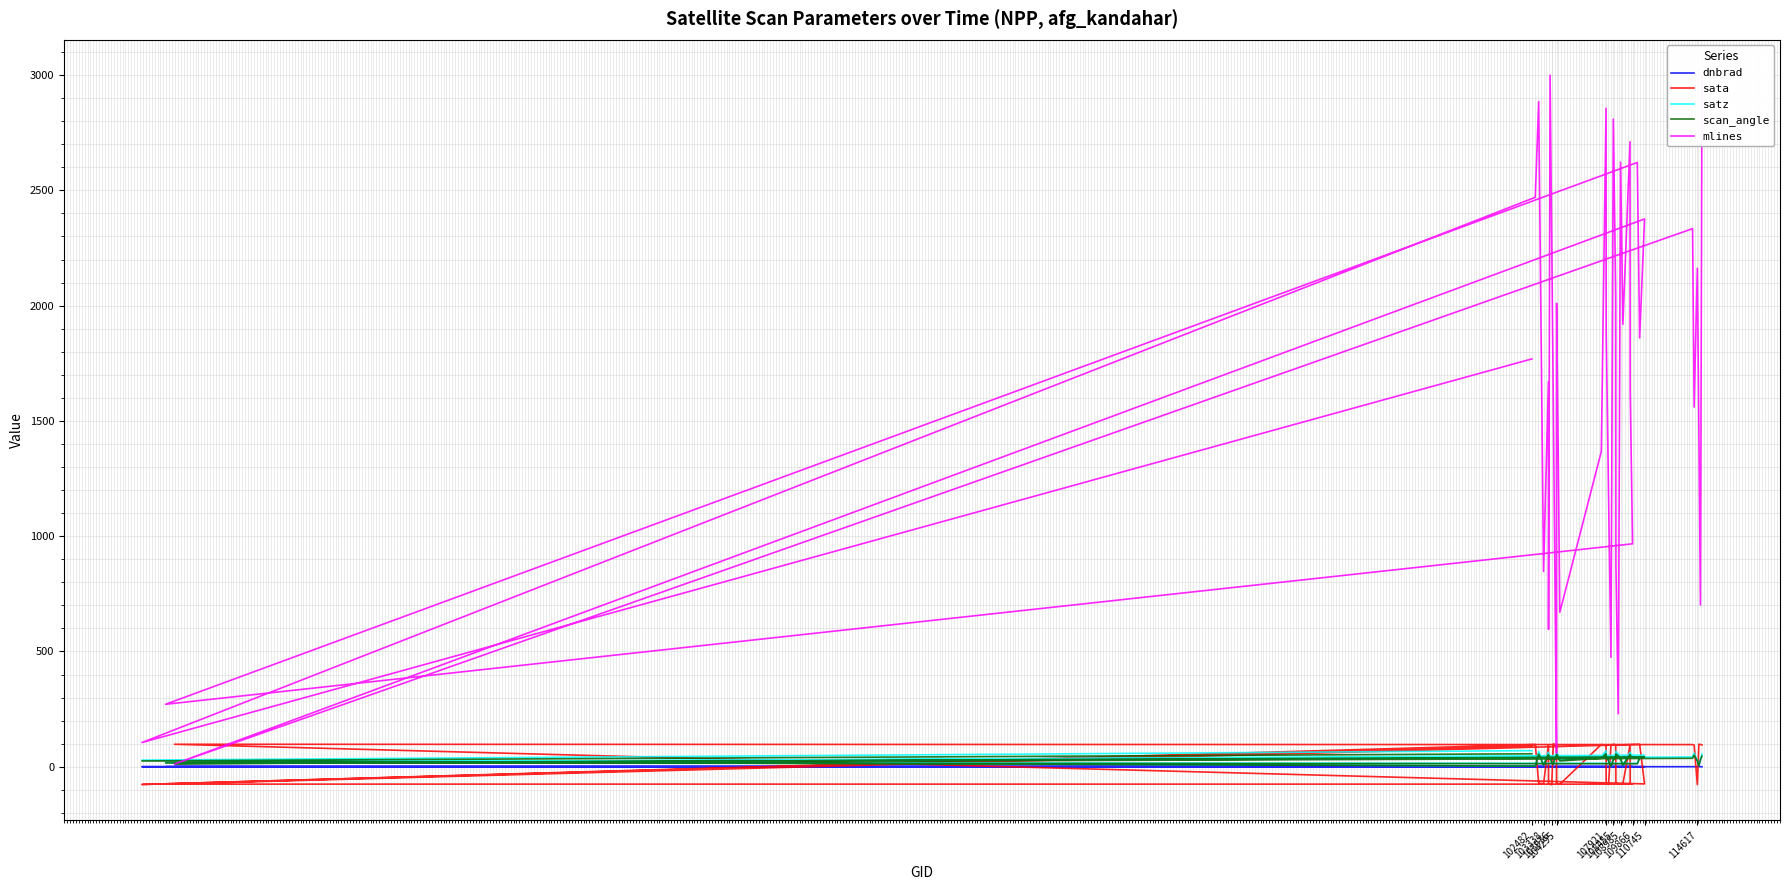

Rank the series at 108455 from lowest to highest value.

dnbrad, scan_angle, satz, sata, mlines